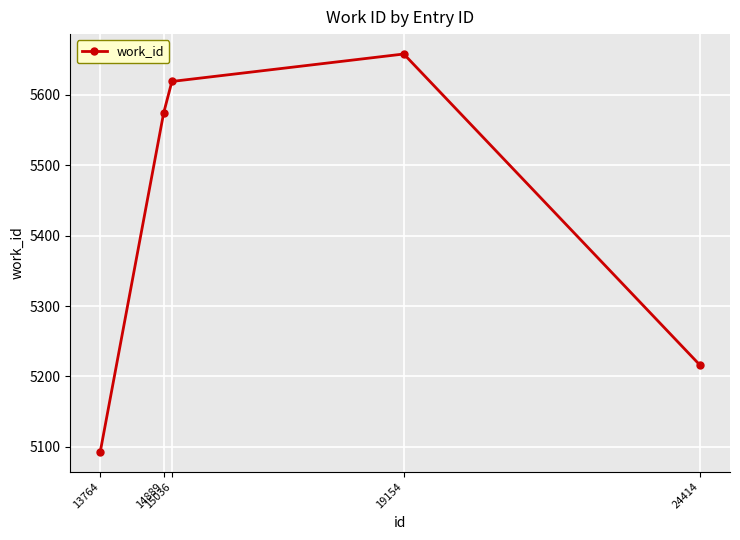

Between 19154 and 13764, which is larger?

19154